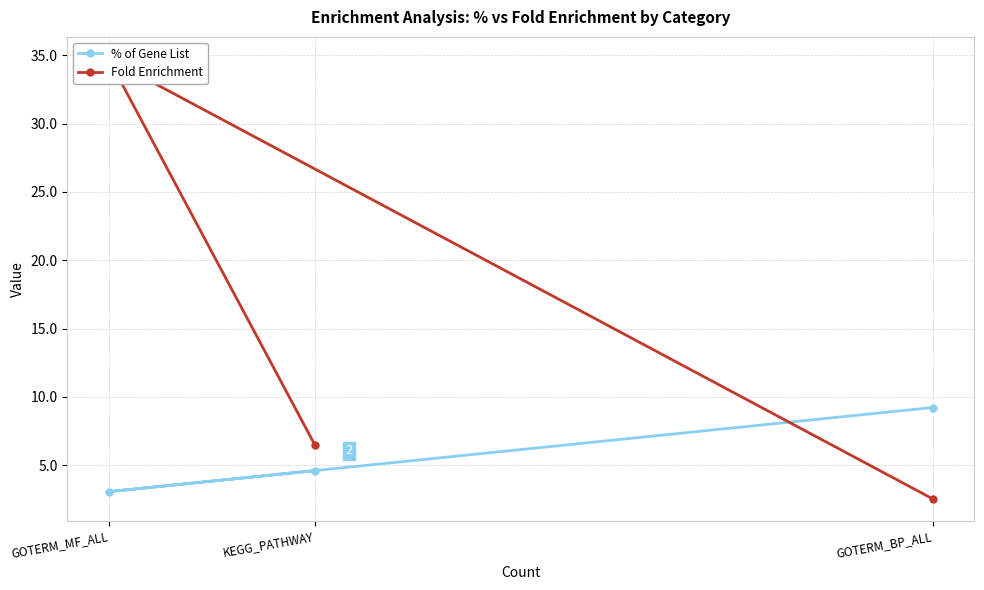

Where does the % of Gene List series first go above 4?

KEGG_PATHWAY